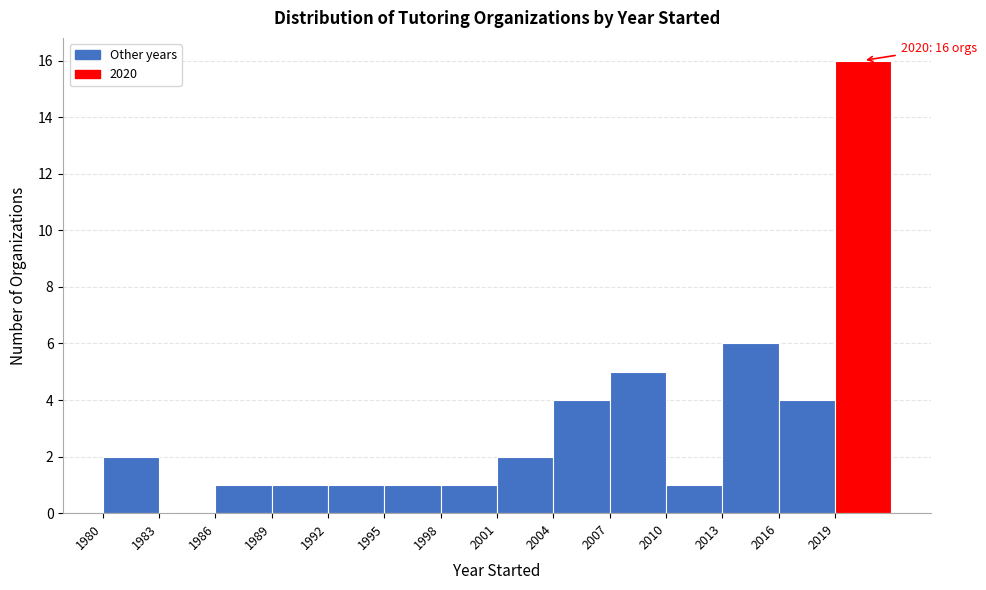

Which range on the x-axis has the tallest bar?

2019 to 2022